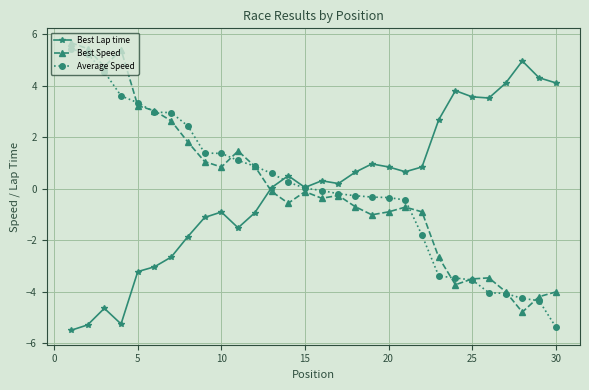

What is the highest value of the Best Lap time series?

5.0